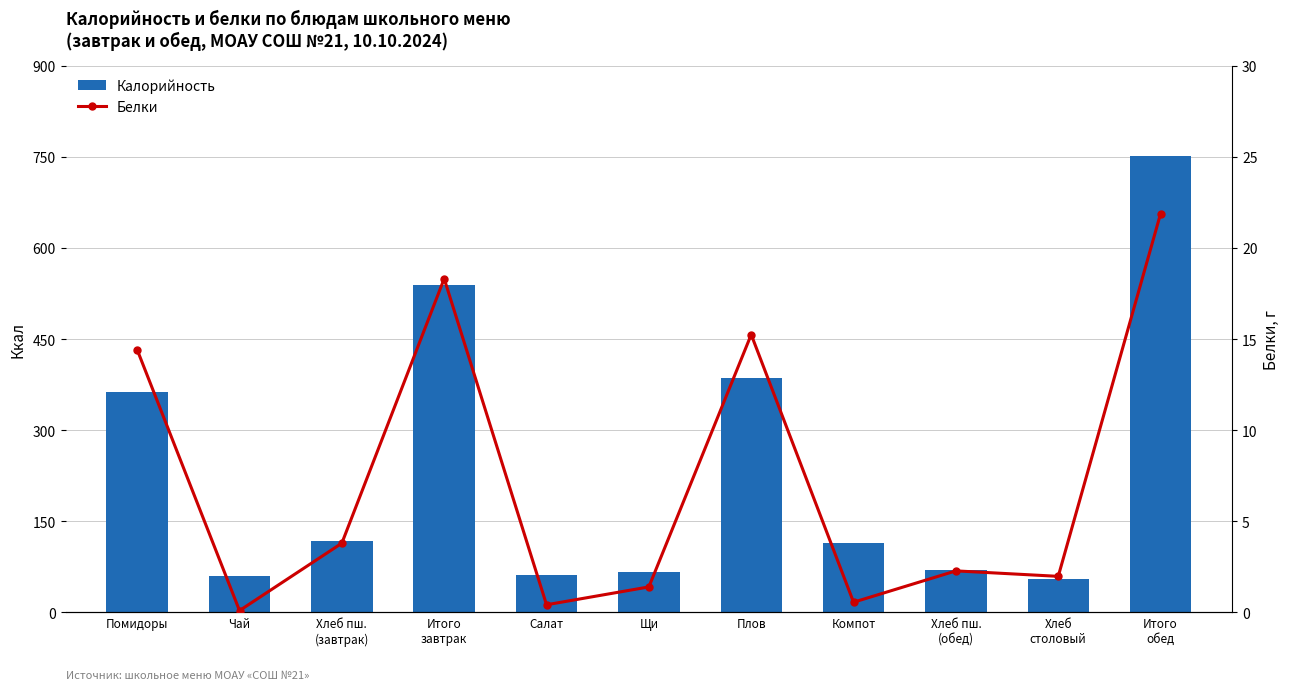

What is the difference between the highest and lowest values at Плов?

370.0